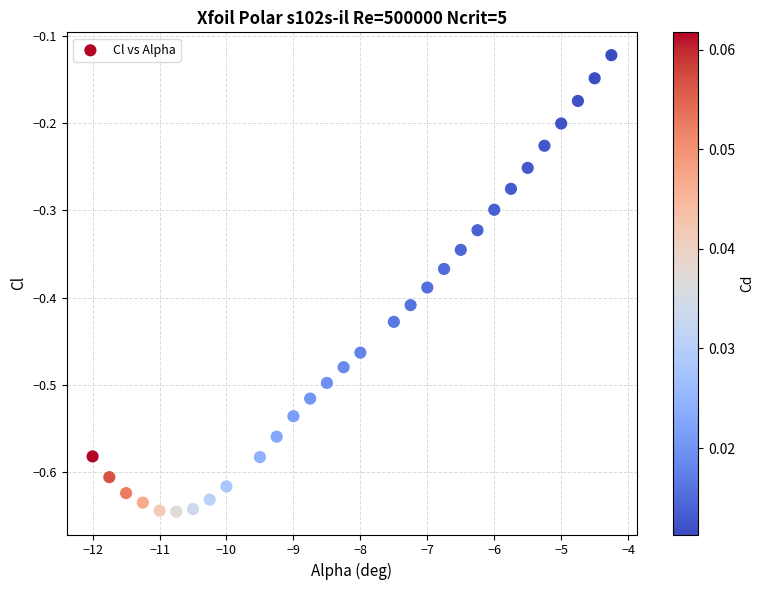

What is the range of X values (max minus min)?

7.8